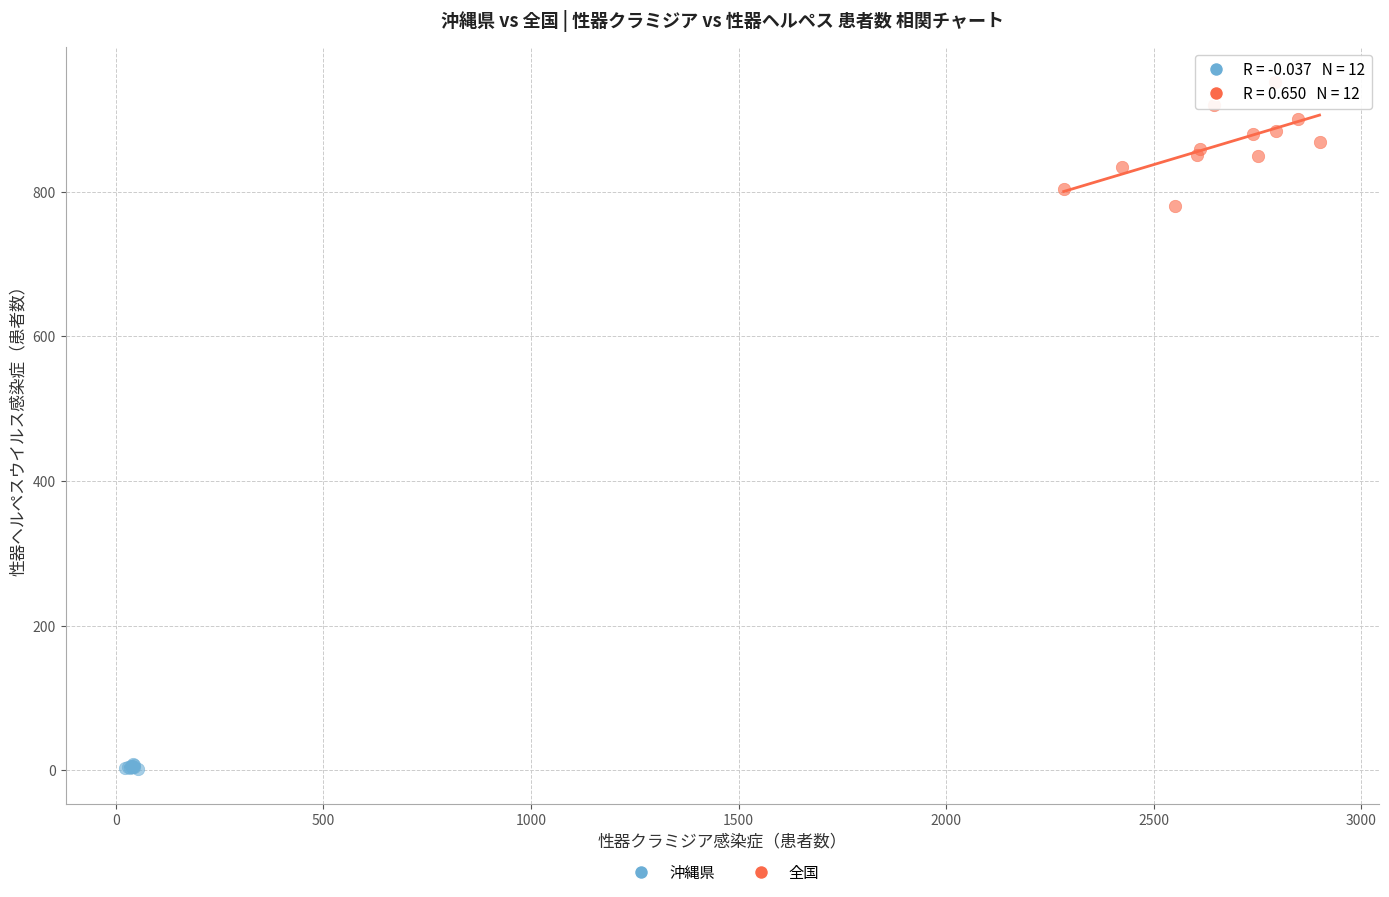

Which series reaches the minimum Y coordinate?

沖縄県